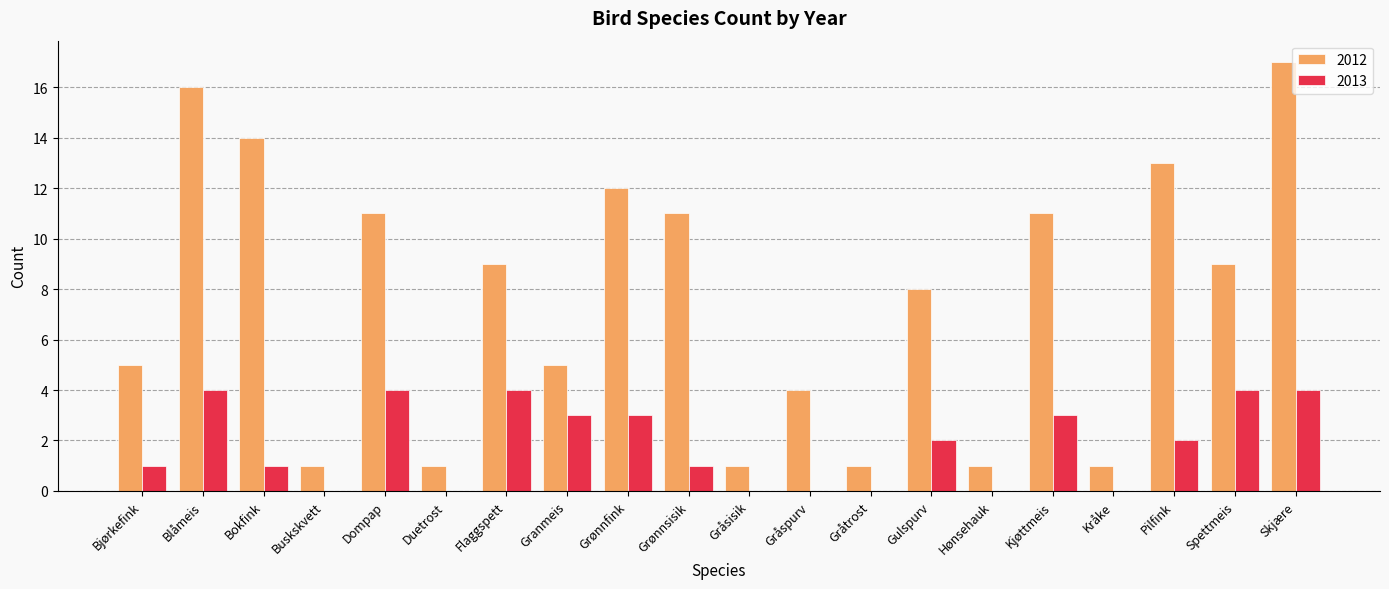

Where does the 2013 series first go above 2?

Blåmeis